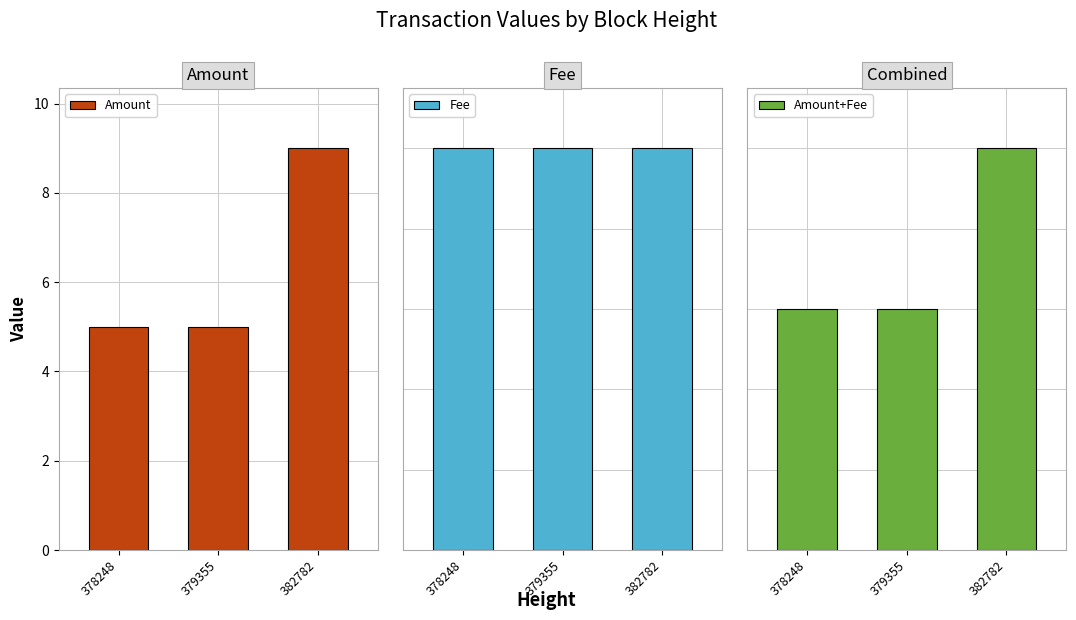

What is the sum of the Amount+Fee values at 379355 and 382782?

16